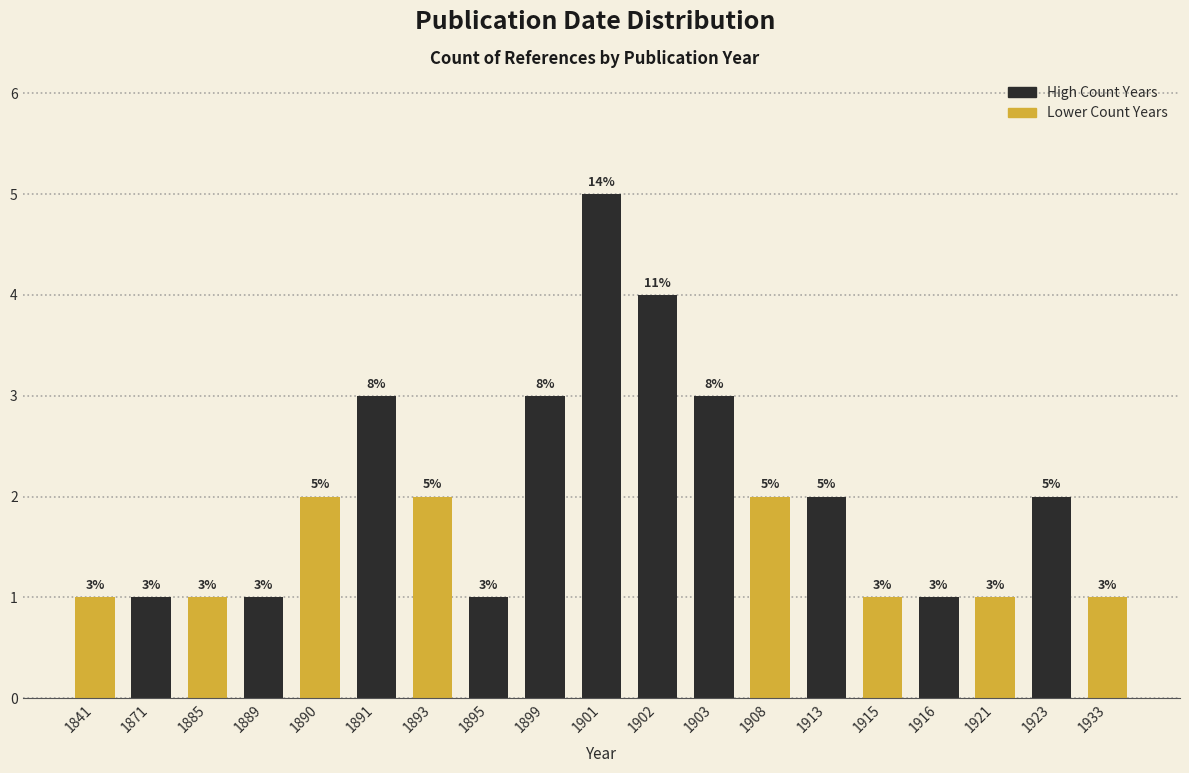

Reading left to right, list all the values displayed in this chart.

1	1	1	1	2	3	2	1	3	5	4	3	2	2	1	1	1	2	1